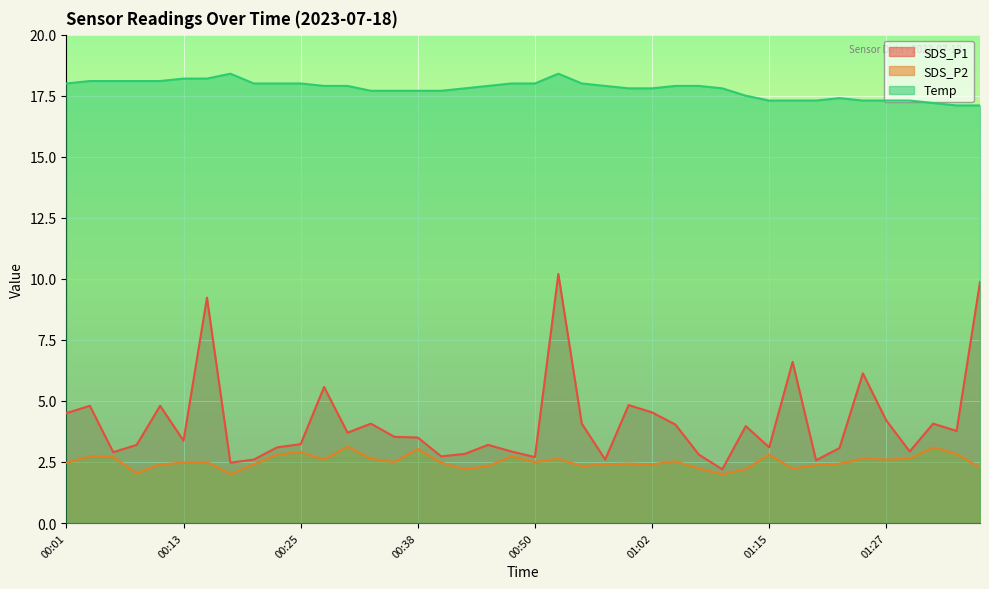

Reading left to right, transcribe all the data shown in this chart.

SDS_P1: 4.5	4.8	2.9	3.2	4.8	3.4	9.2	2.5	2.6	3.1	3.2	5.6	3.7	4.1	3.5	3.5	2.7	2.8	3.2	2.9	2.7	10.2	4.1	2.6	4.8	4.5	4.0	2.8	2.2	4.0	3.1	6.6	2.6	3.1	6.1	4.2	2.9	4.1	3.8	9.9
SDS_P2: 2.5	2.7	2.7	2.0	2.4	2.5	2.5	2.0	2.4	2.8	2.9	2.6	3.1	2.6	2.5	3.0	2.5	2.2	2.3	2.7	2.5	2.6	2.3	2.4	2.4	2.4	2.5	2.2	2.0	2.2	2.8	2.2	2.4	2.4	2.6	2.6	2.6	3.1	2.8	2.3
Temp: 18.0	18.1	18.1	18.1	18.1	18.2	18.2	18.4	18.0	18.0	18.0	17.9	17.9	17.7	17.7	17.7	17.7	17.8	17.9	18.0	18.0	18.4	18.0	17.9	17.8	17.8	17.9	17.9	17.8	17.5	17.3	17.3	17.3	17.4	17.3	17.3	17.3	17.2	17.1	17.1